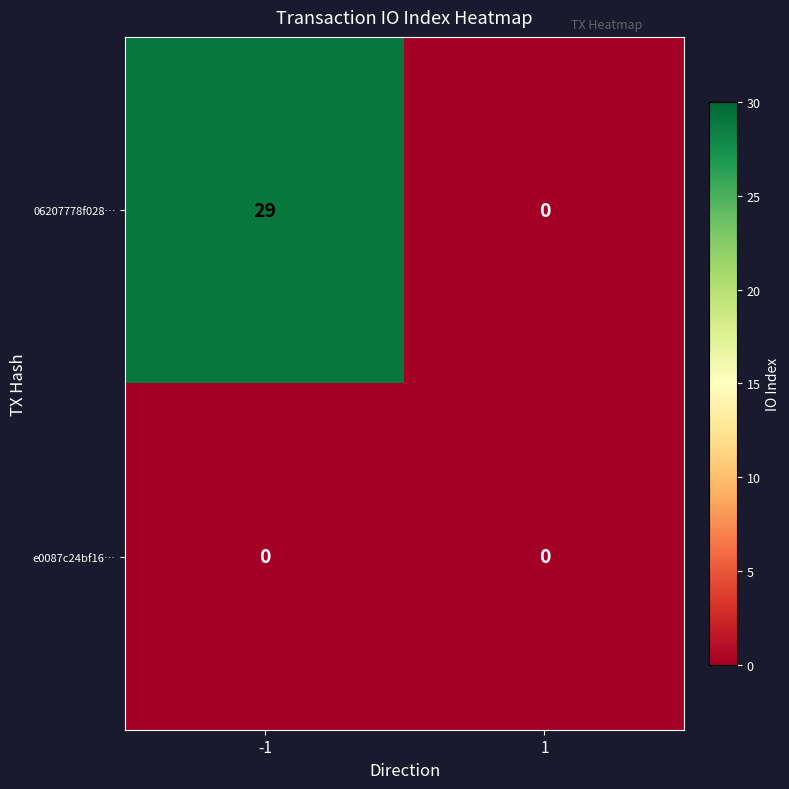

At -1, list the series in order from largest to smallest.

06207778f028…, e0087c24bf16…